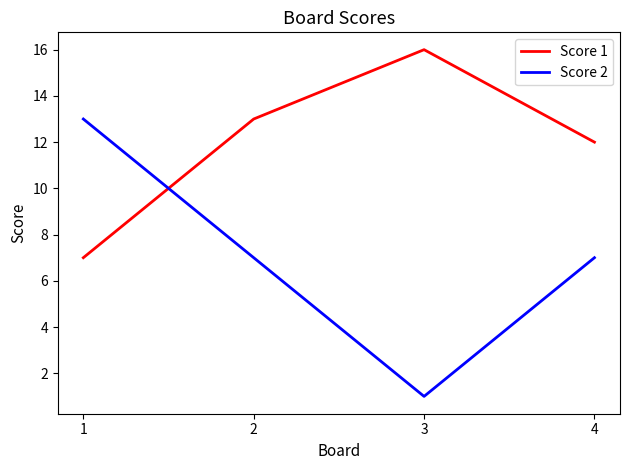

True or false: Score 1 and Score 2 intersect in this chart.

True